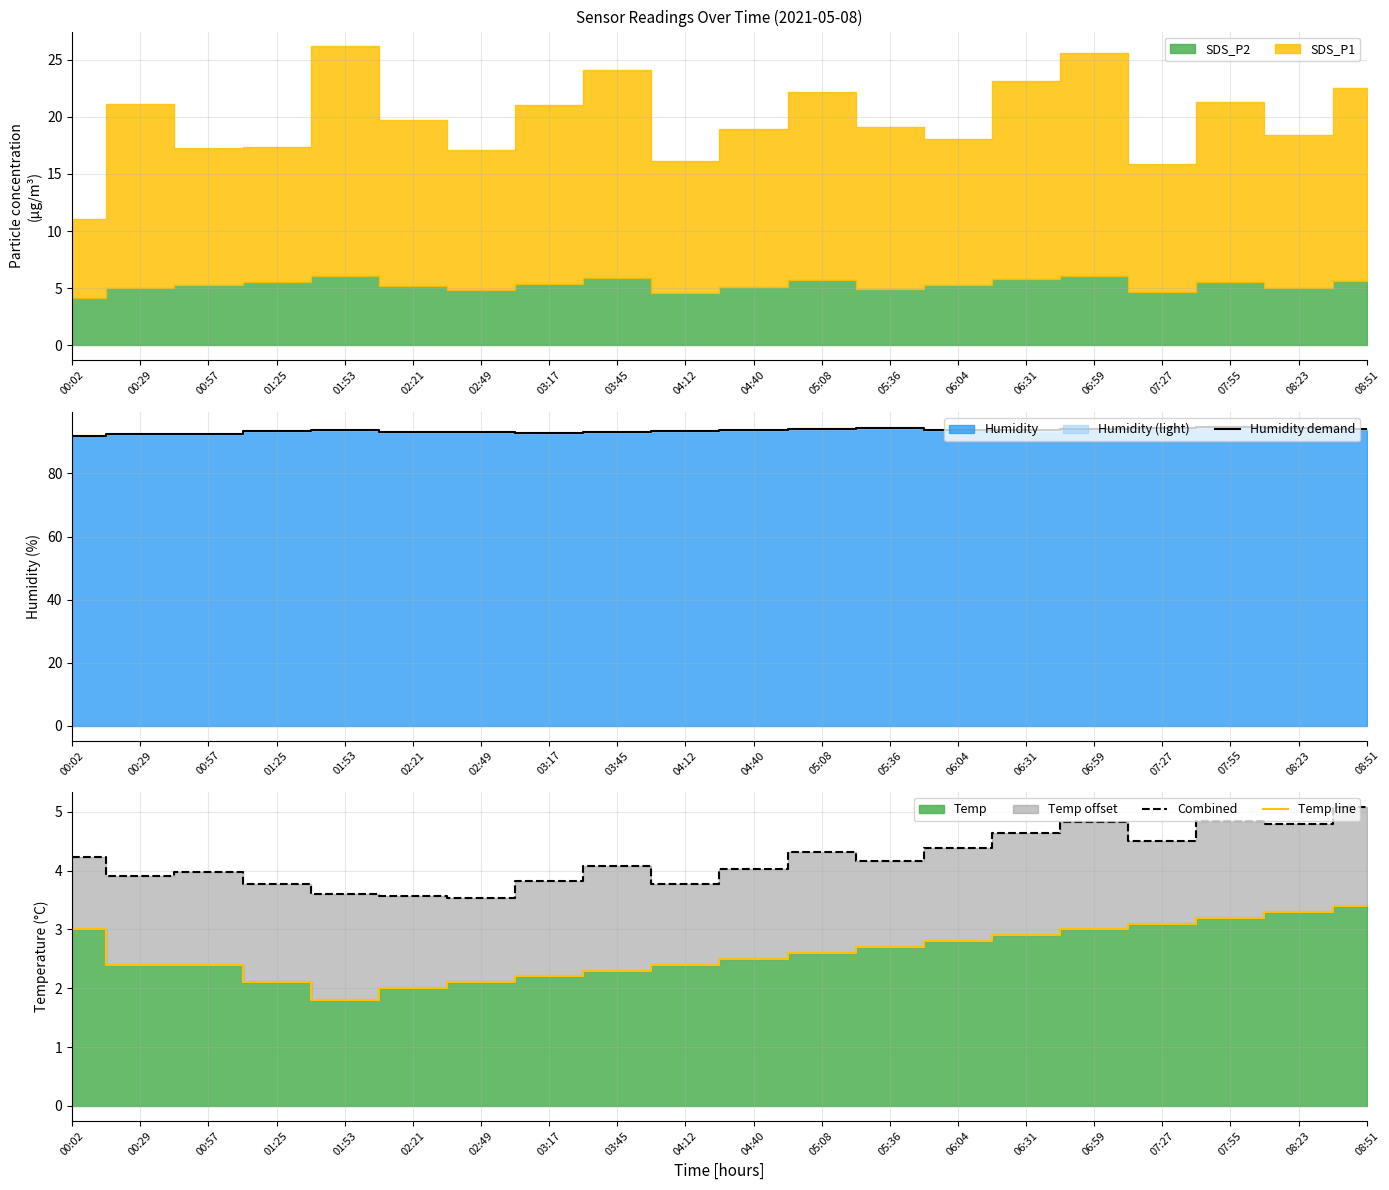

True or false: Temp line and Combined intersect in this chart.

False